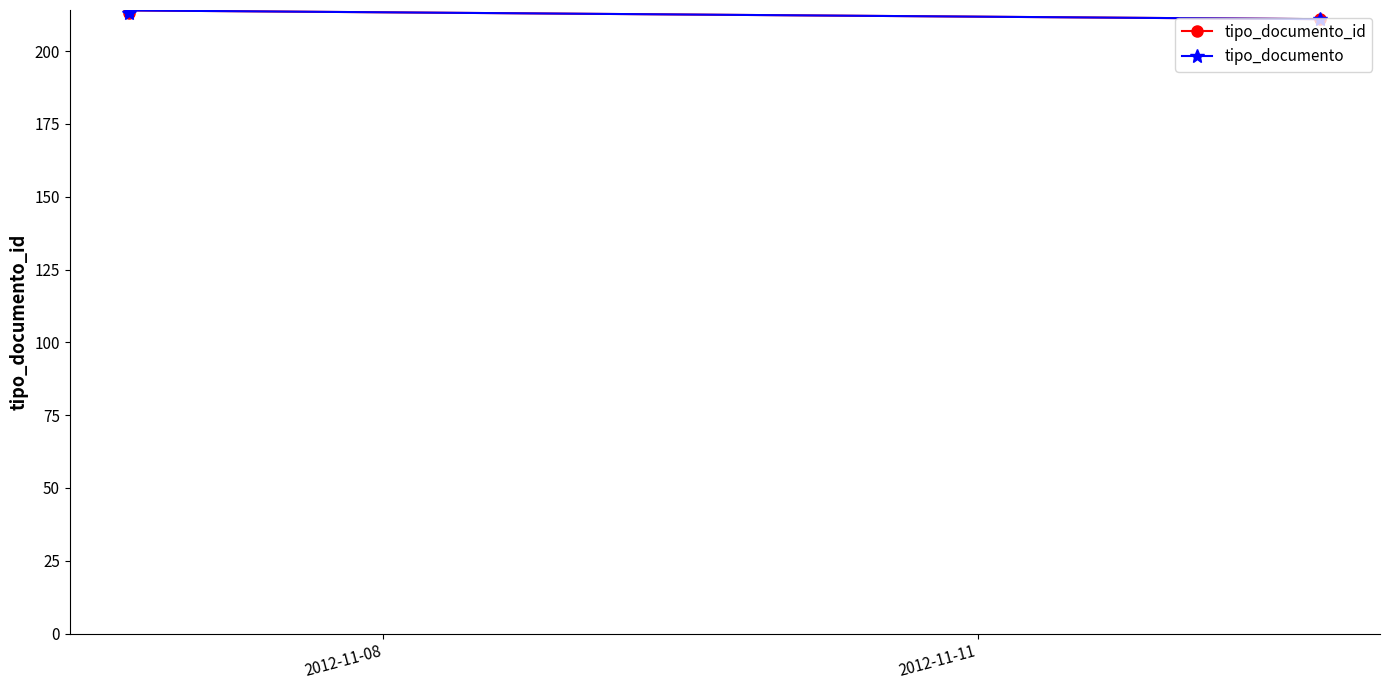

Is this an area chart (filled region under the line)?

No